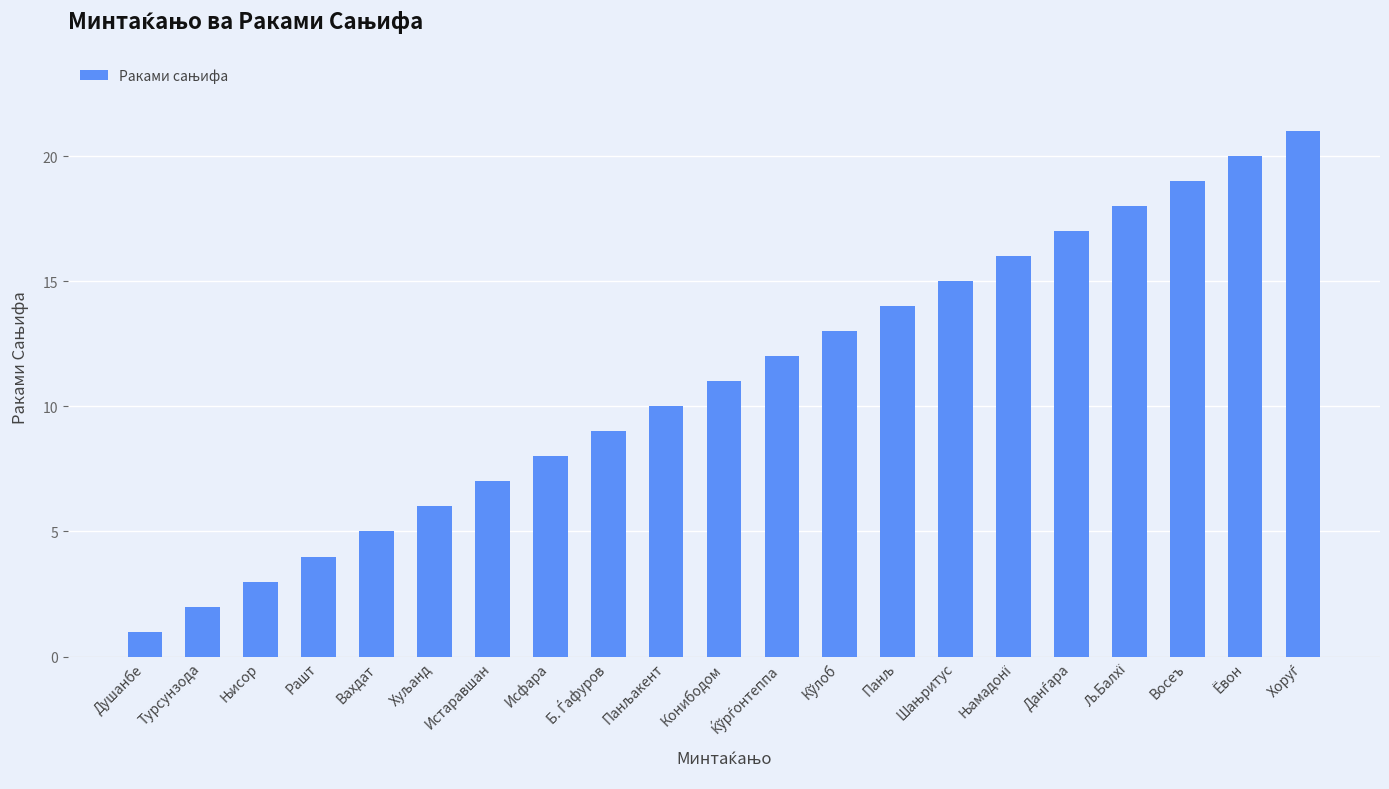

Which category has the lowest value across all series?

Душанбе